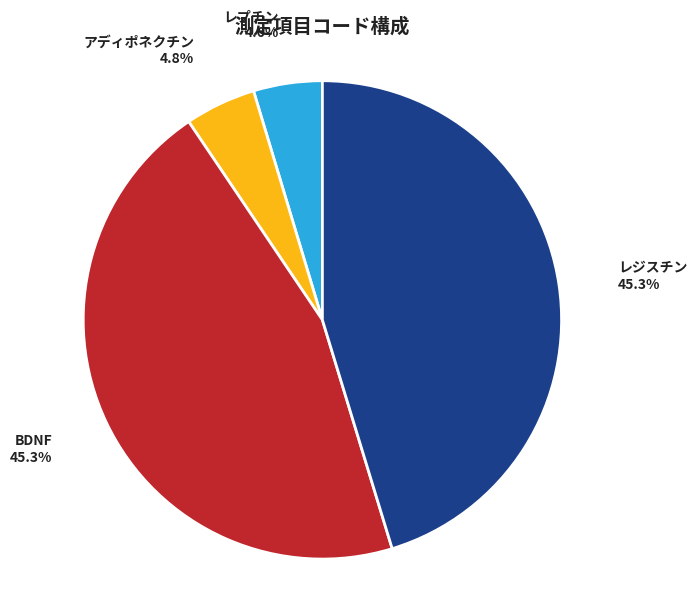

Does レジスチン represent more than half of the total?

No